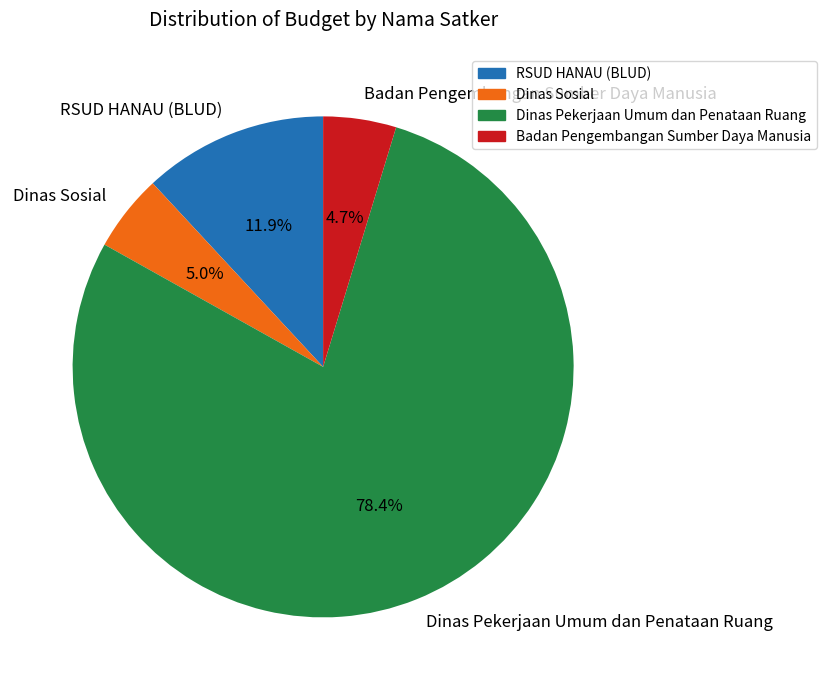

Is there any slice that represents more than half of the pie?

Yes